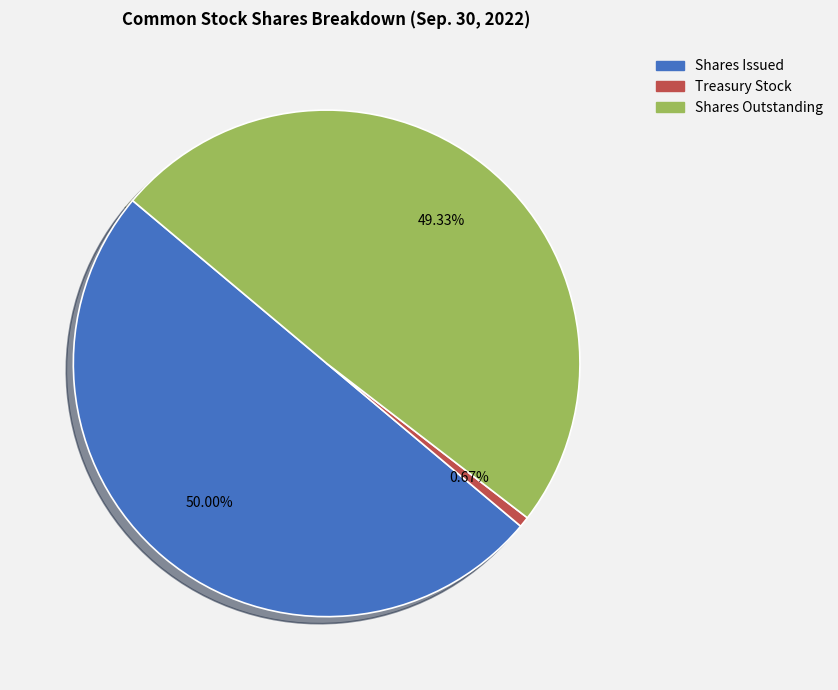

Which has a higher value, Shares Outstanding or Shares Issued?

Shares Issued